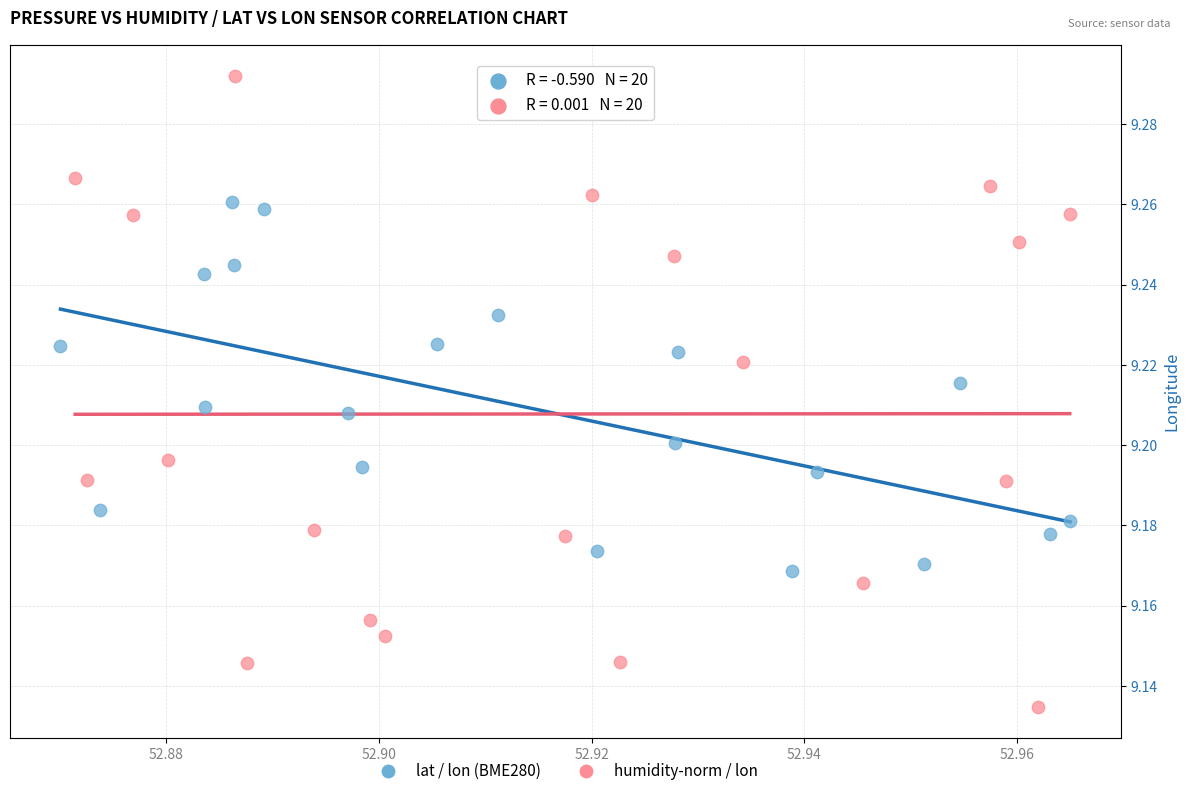

What are all the series names shown in the legend?

lat / lon (BME280), humidity-norm / lon